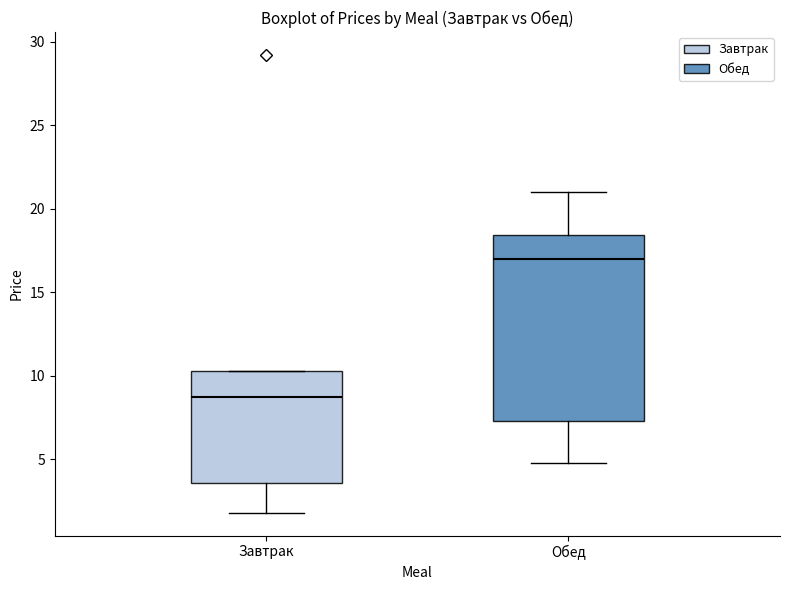

Which box is the tallest, from its lower edge to its upper edge?

Обед